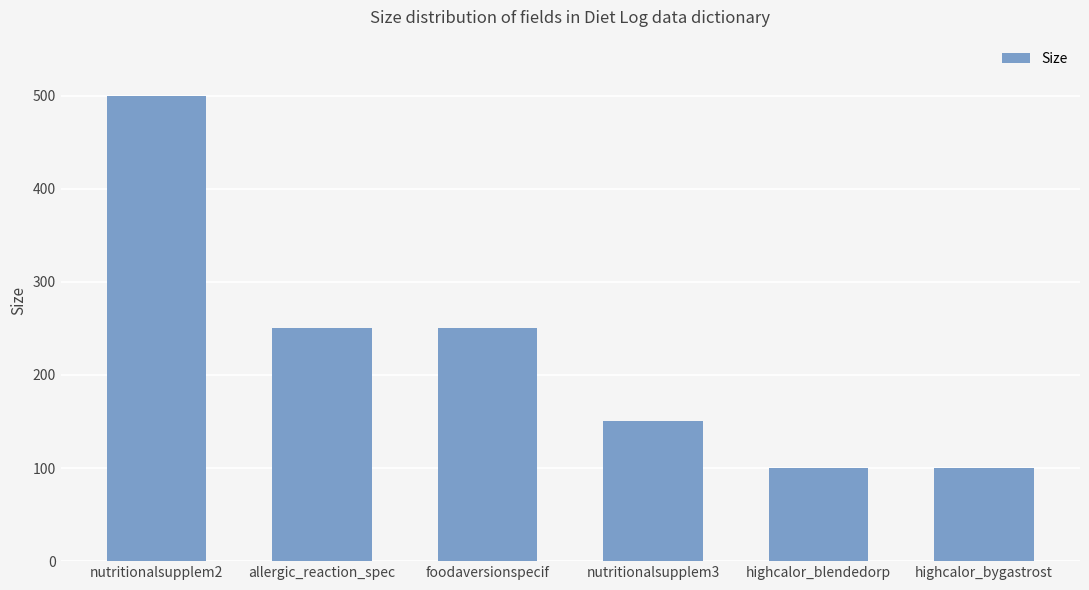

Is it true that the value at highcalor_blendedorp is 166?

False